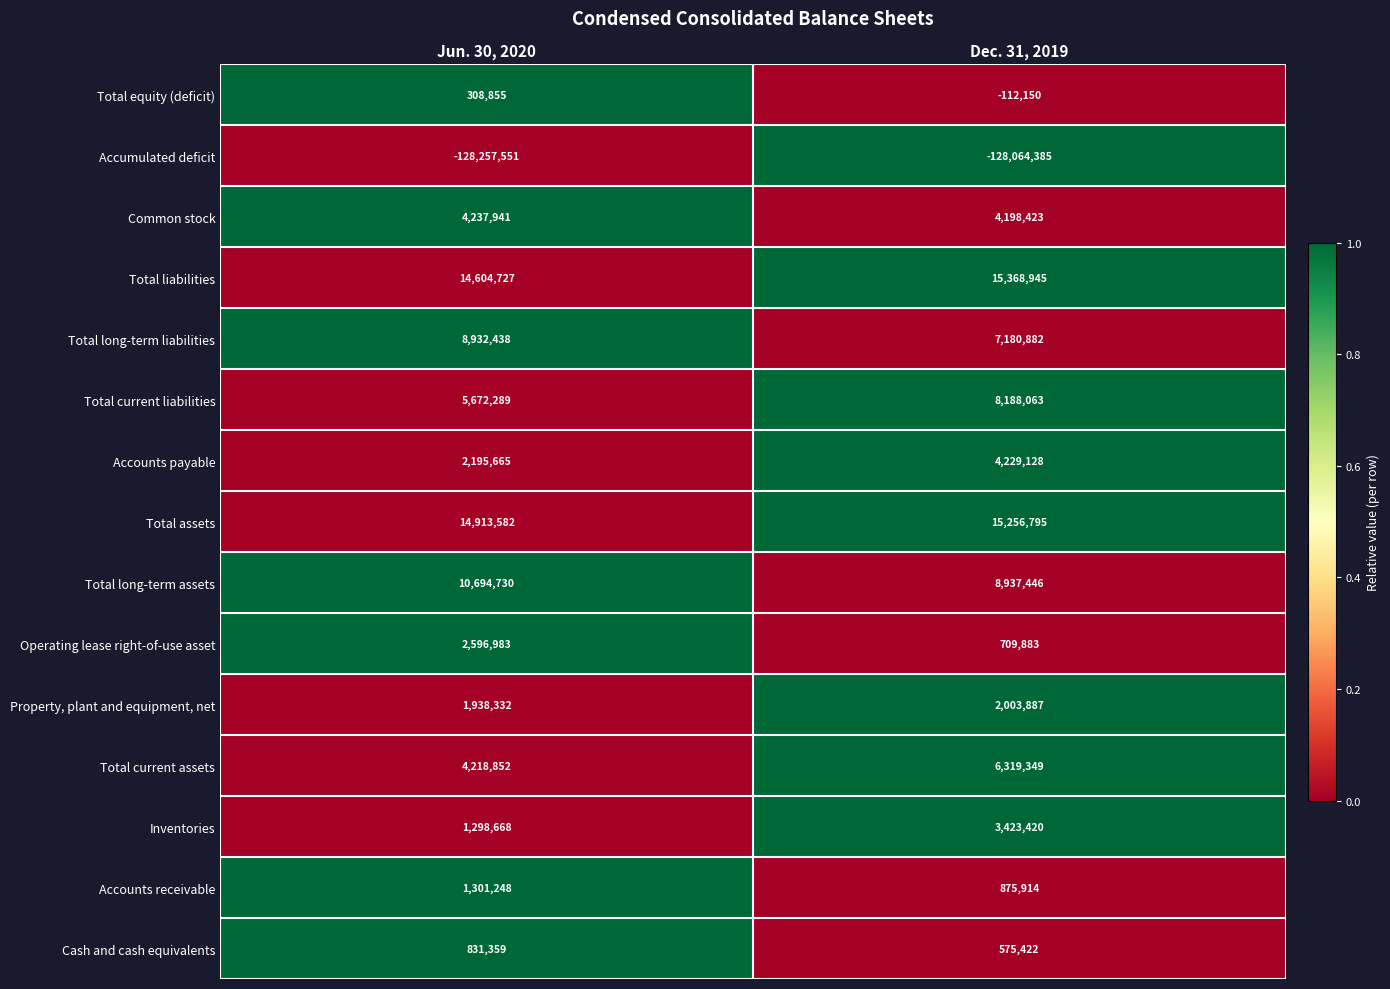

Rank the series by their maximum value, from lowest to highest.

Accumulated deficit, Total equity (deficit), Cash and cash equivalents, Accounts receivable, Property, plant and equipment, net, Operating lease right-of-use asset, Inventories, Accounts payable, Common stock, Total current assets, Total current liabilities, Total long-term liabilities, Total long-term assets, Total assets, Total liabilities